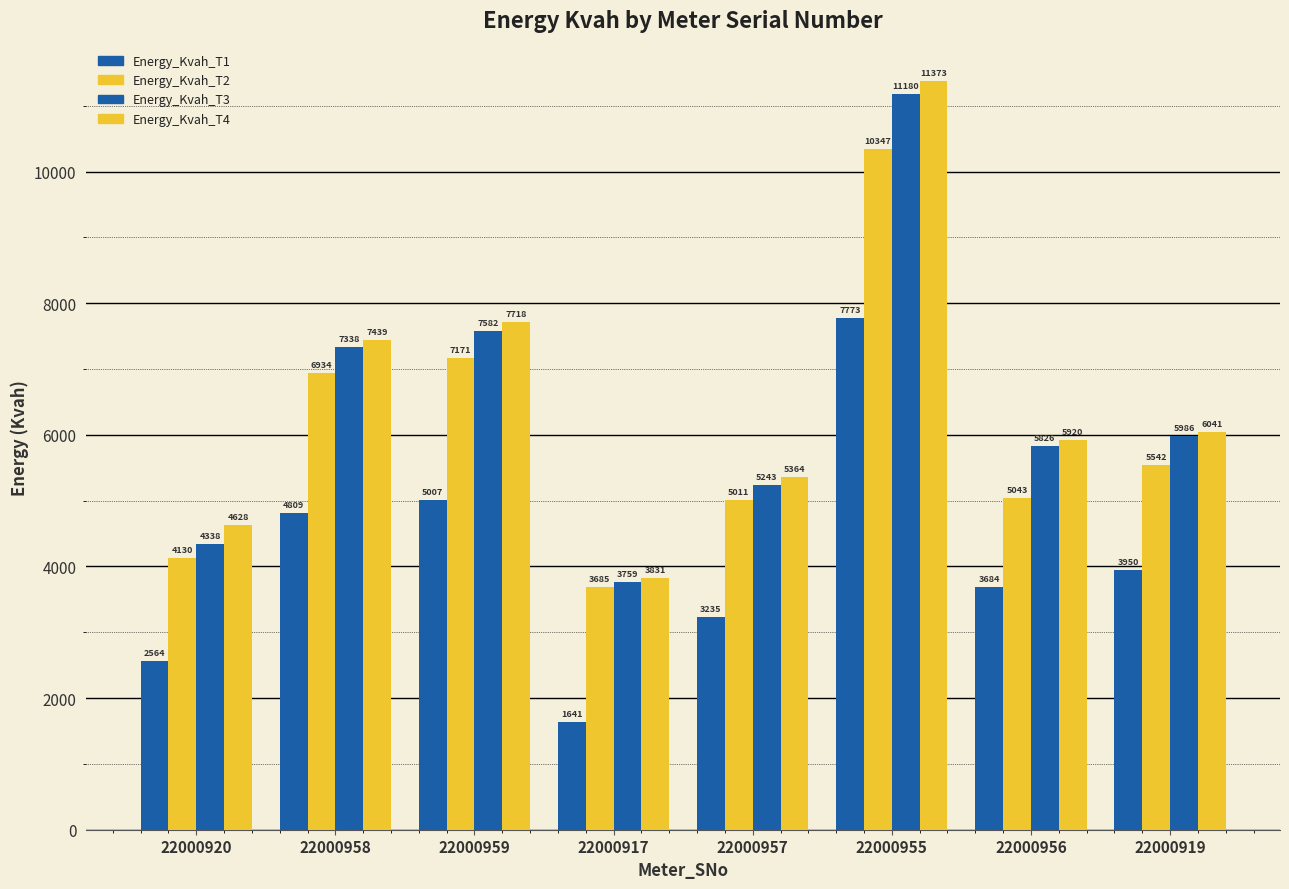

How many values in the Energy_Kvah_T3 series are below 5986?

4